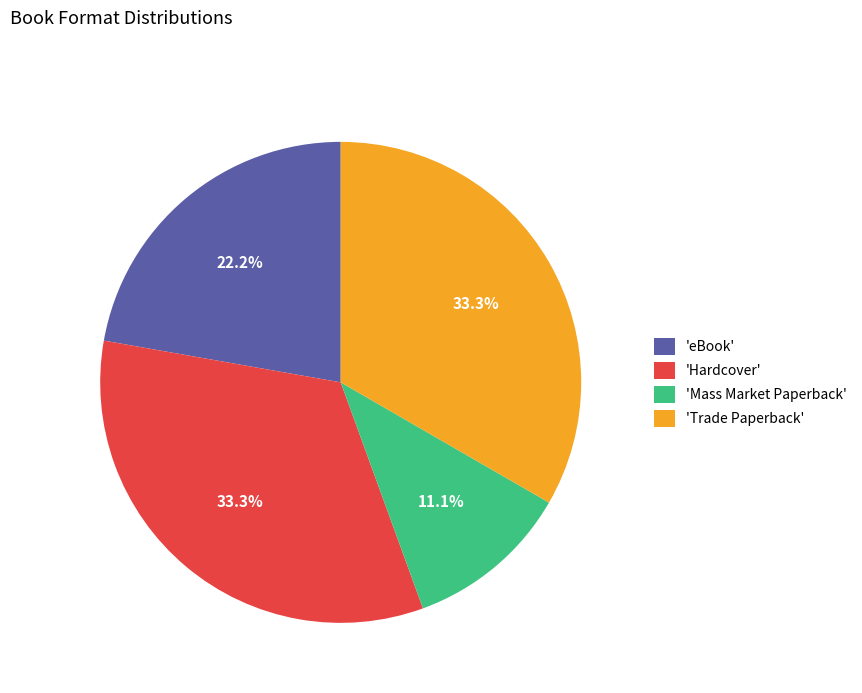

Does 'Mass Market Paperback' account for over 50% of the chart?

No